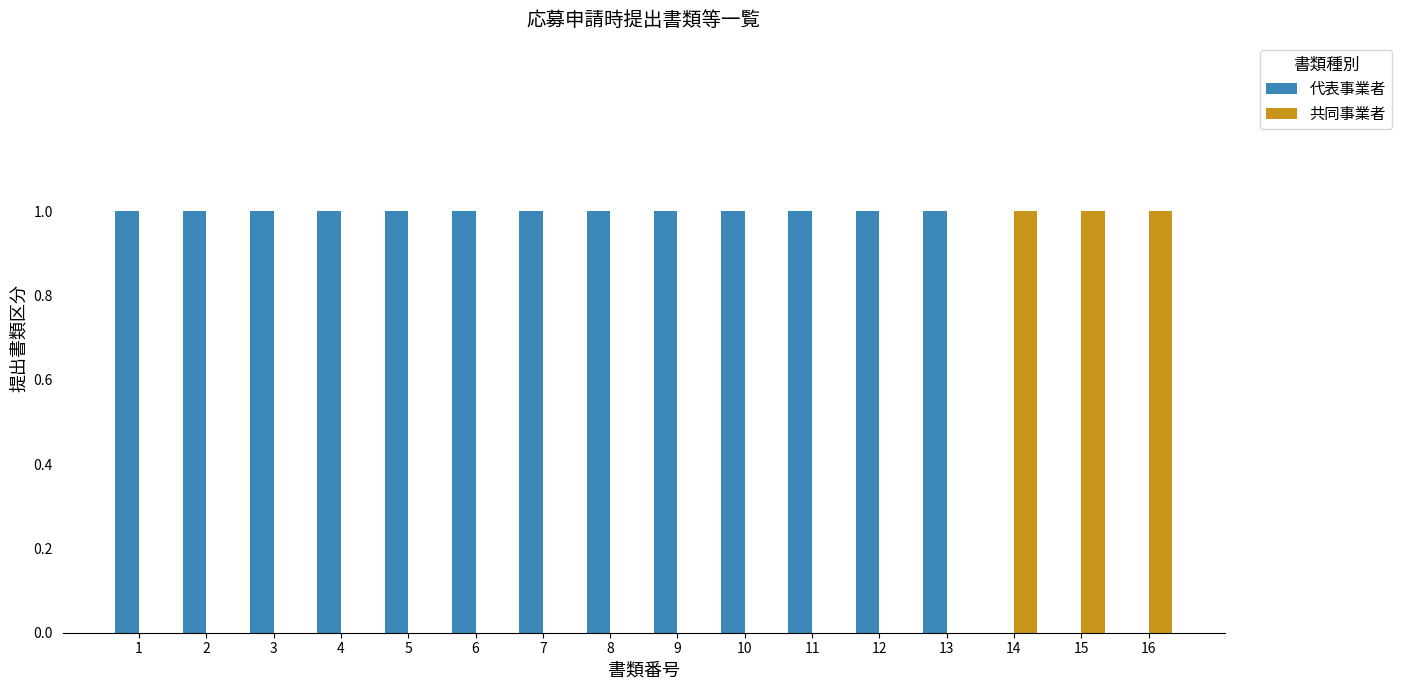

The 代表事業者 series shows 1 at 10. True or false?

True